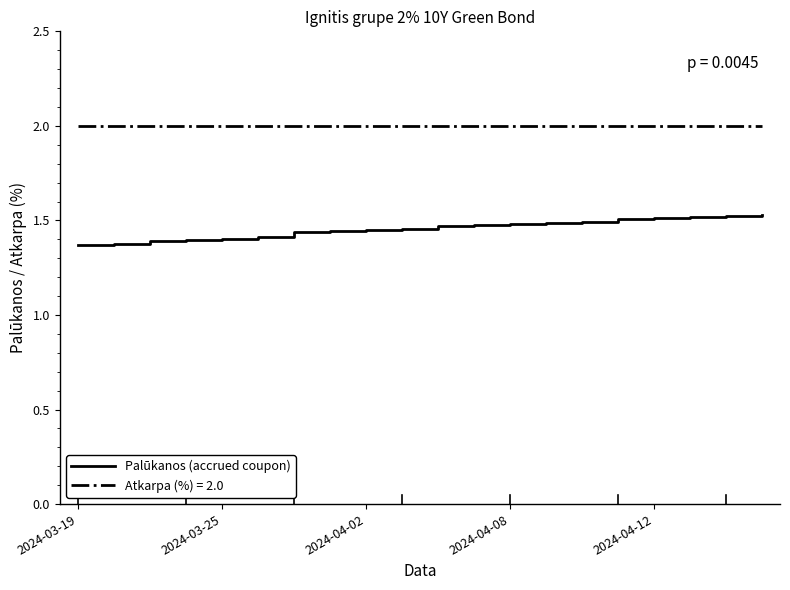

What is the greatest value displayed?

2.0